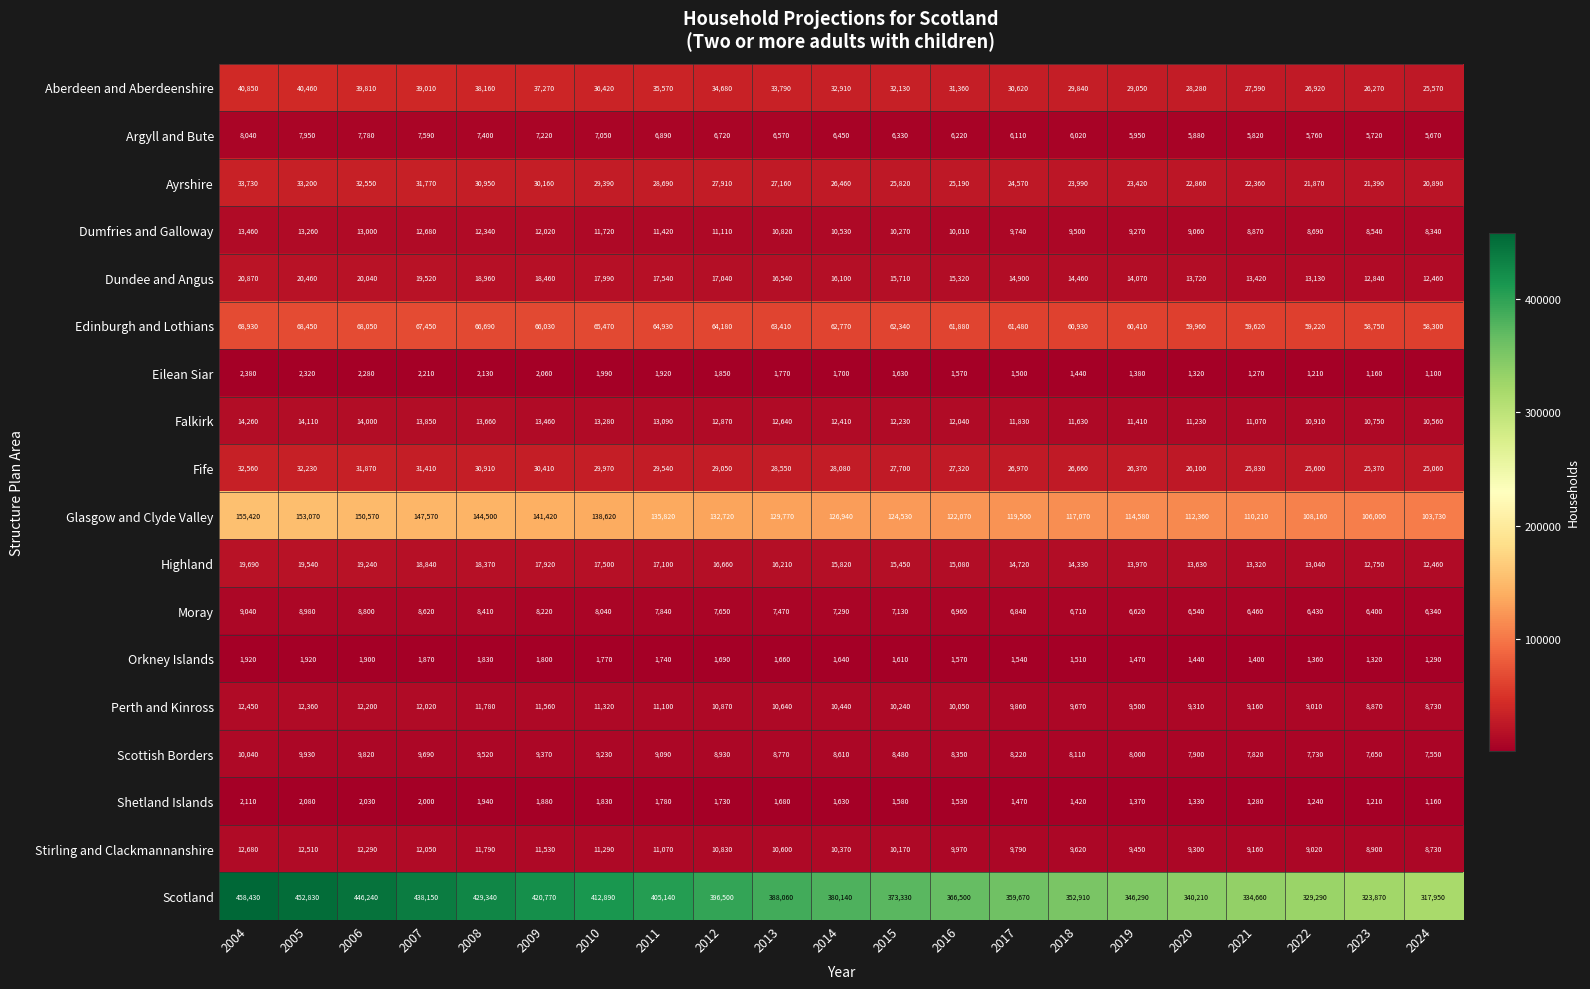

The Highland series shows 13630 at 2020. True or false?

True